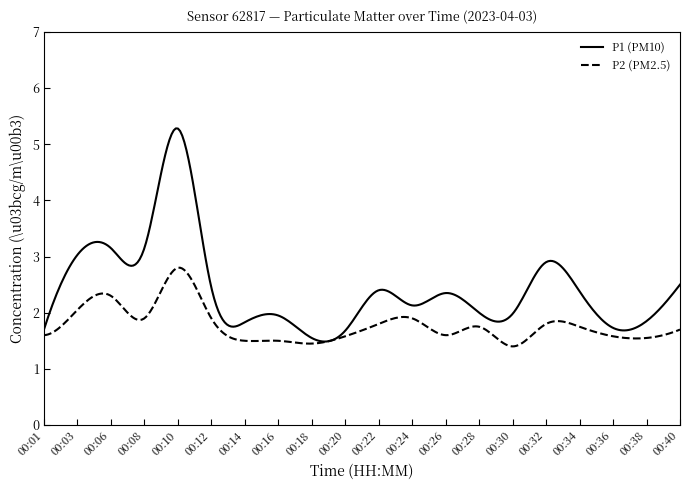

What is the average value of the P1 (PM10) series?

2.4